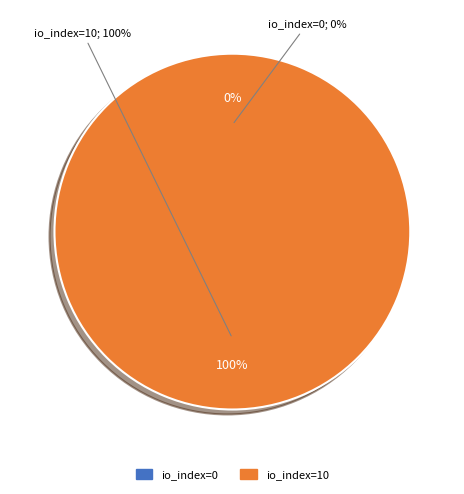

To the nearest percent, what is the average slice percentage?

50%